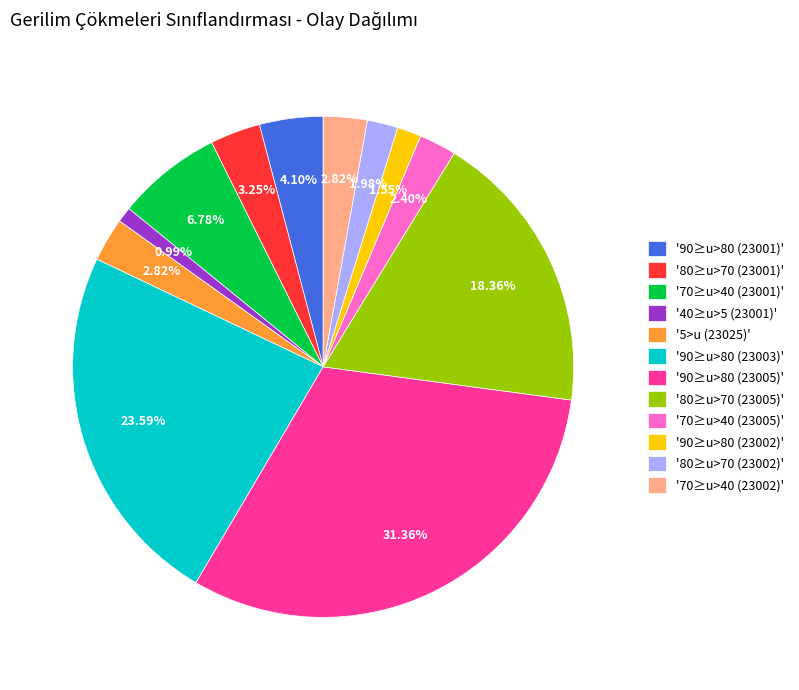

To the nearest percent, what is the average slice percentage?

8%